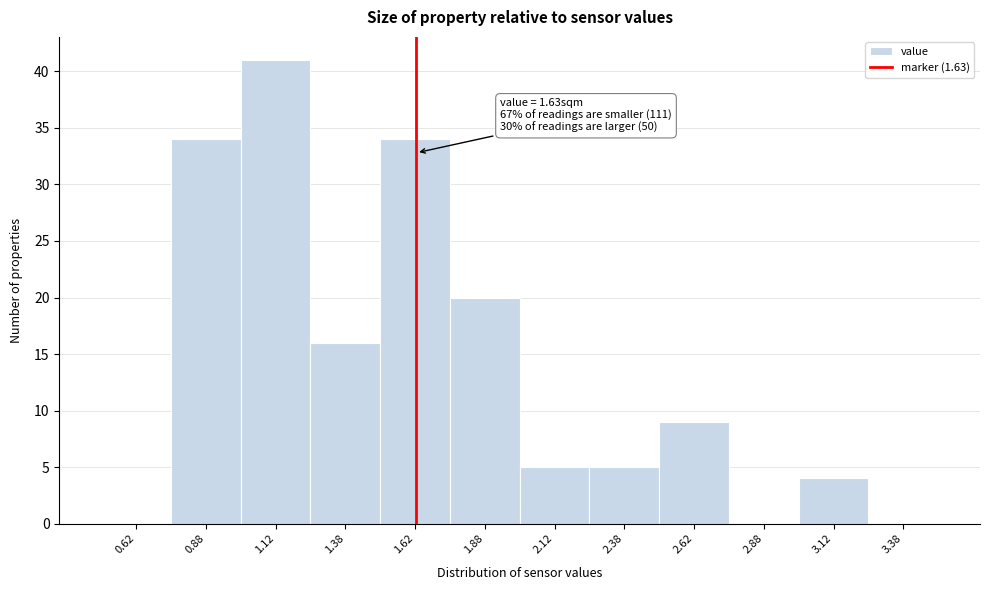

Over which range of the x-axis is the bar tallest?

1.00 to 1.25